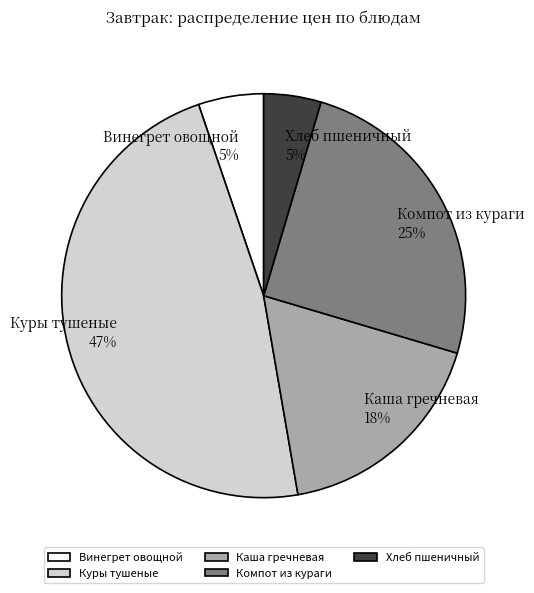

What percentage is the Каша гречневая slice, to the nearest percent?

18%